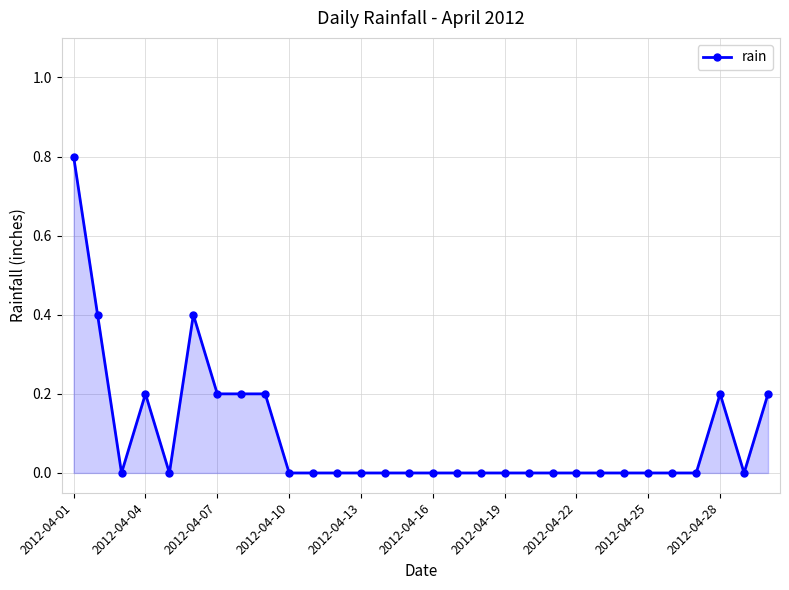

How many series are shown in this chart?

1